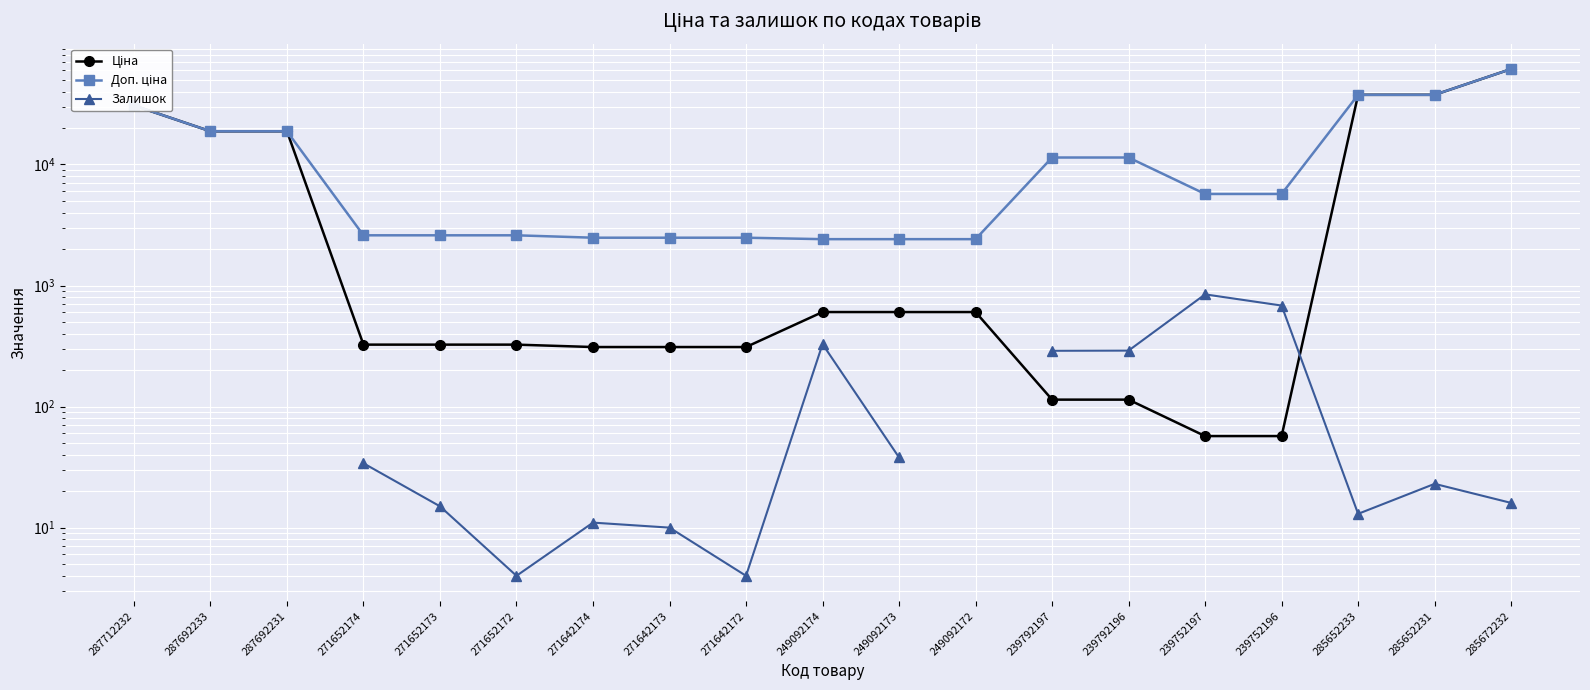

Is it true that Ціна equals 18796.8 at 287692233?

True